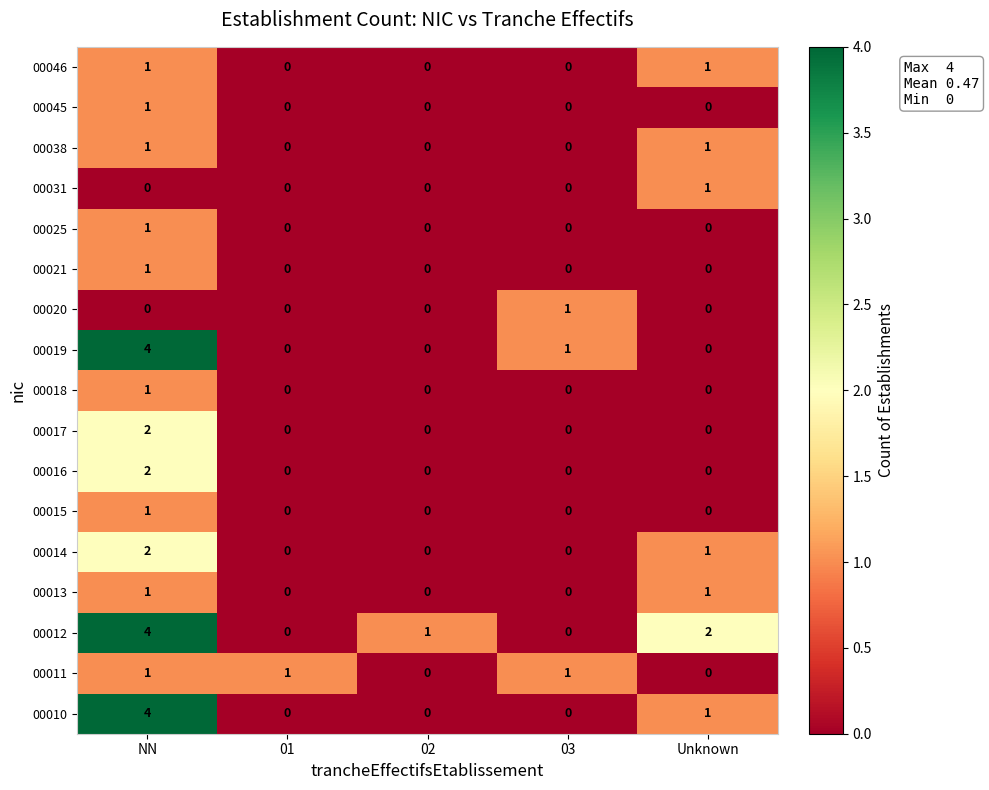

Which series changed the most between 01 and Unknown?

00012